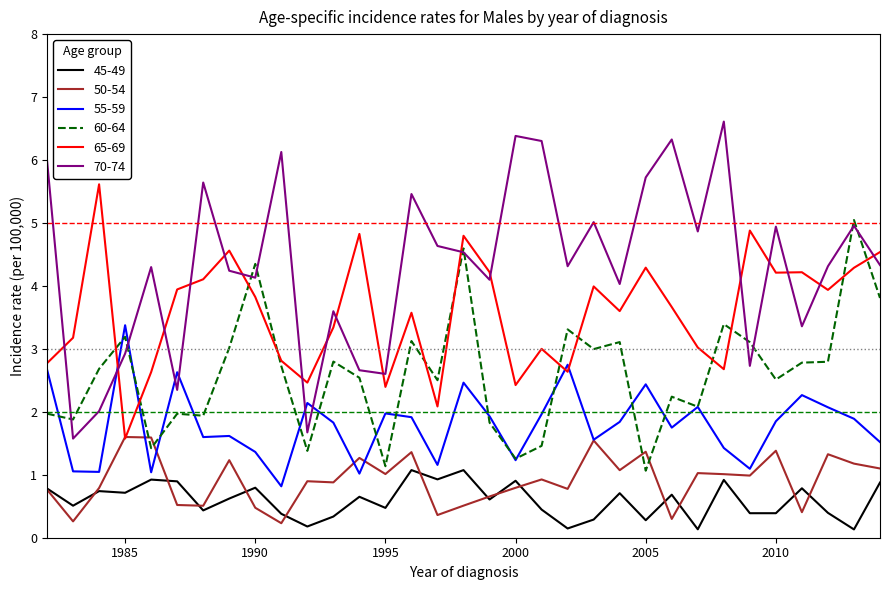

Which series has the largest total across all categories?

70-74